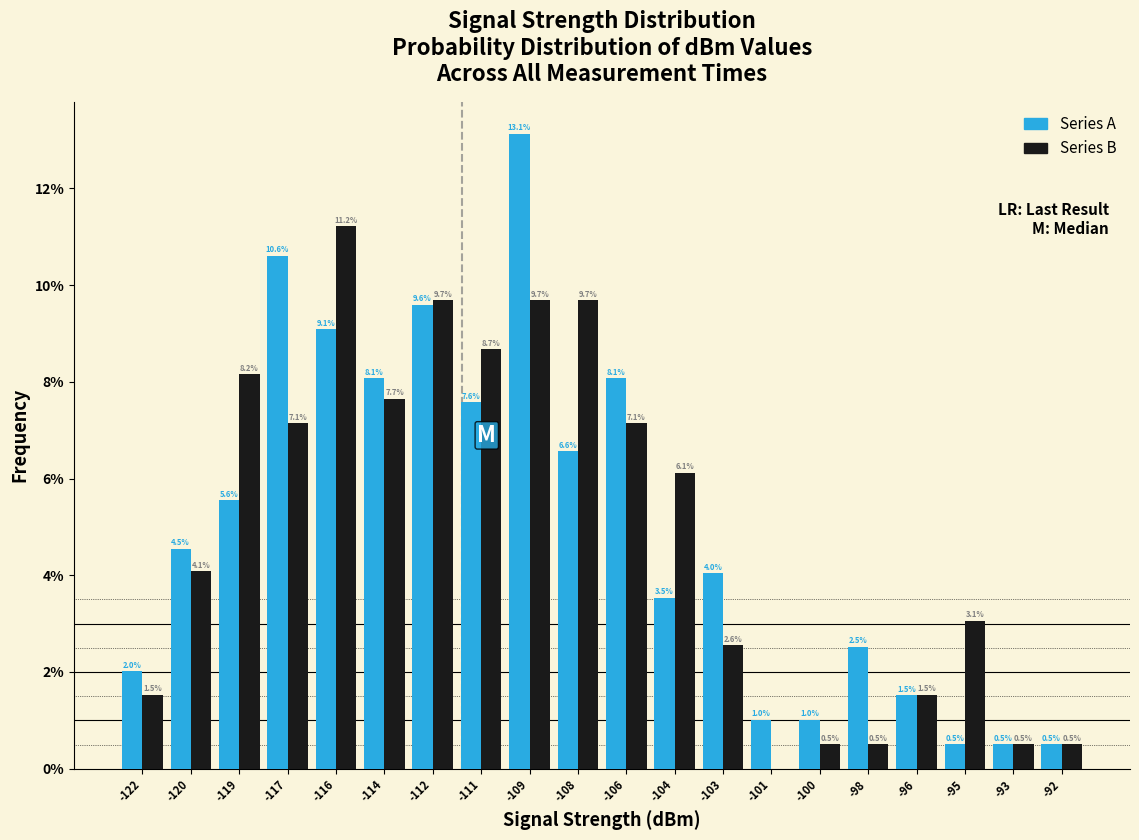

Reading left to right, transcribe all the data shown in this chart.

Series A: -122=2.0	-120=4.5	-119=5.6	-117=10.6	-116=9.1	-114=8.1	-112=9.6	-111=7.6	-109=13.1	-108=6.6	-106=8.1	-104=3.5	-103=4.0	-101=1.0	-100=1.0	-98=2.5	-96=1.5	-95=0.5	-93=0.5	-92=0.5
Series B: -122=1.5	-120=4.1	-119=8.2	-117=7.1	-116=11.2	-114=7.7	-112=9.7	-111=8.7	-109=9.7	-108=9.7	-106=7.1	-104=6.1	-103=2.6	-101=0.0	-100=0.5	-98=0.5	-96=1.5	-95=3.1	-93=0.5	-92=0.5